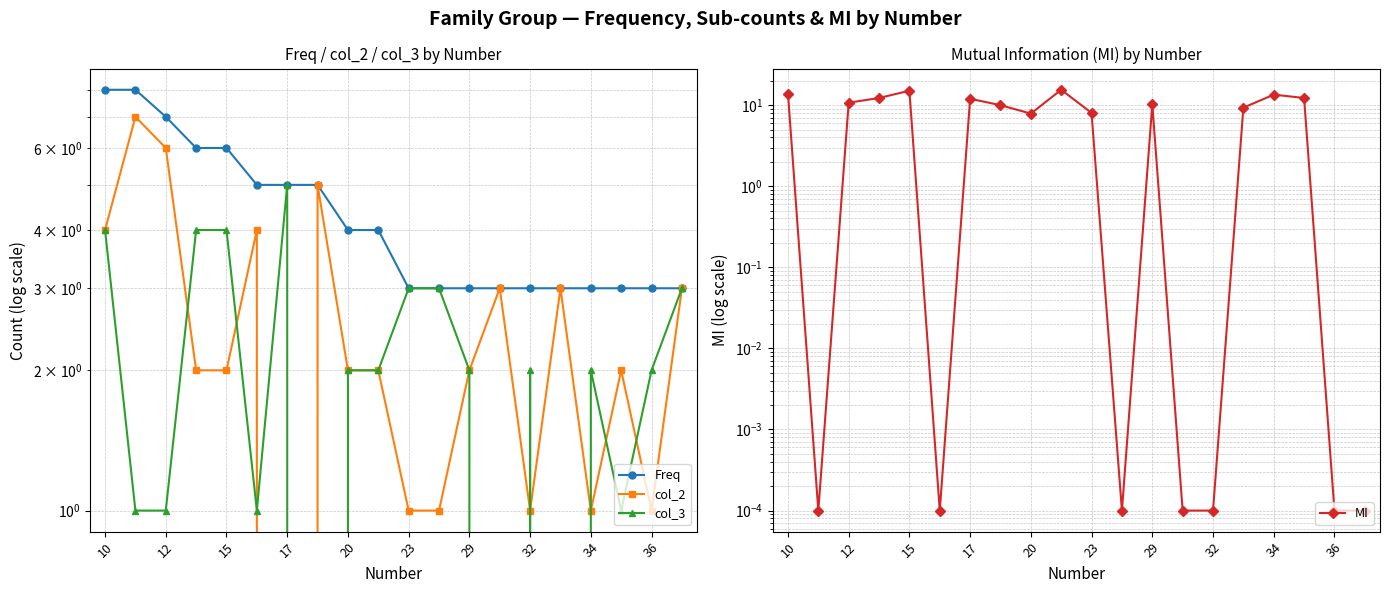

True or false: Freq and col_2 intersect in this chart.

False